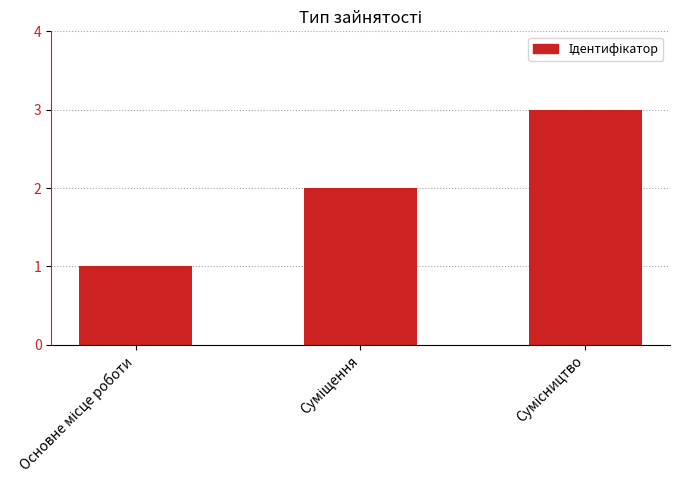

What is the sum of all values?

6